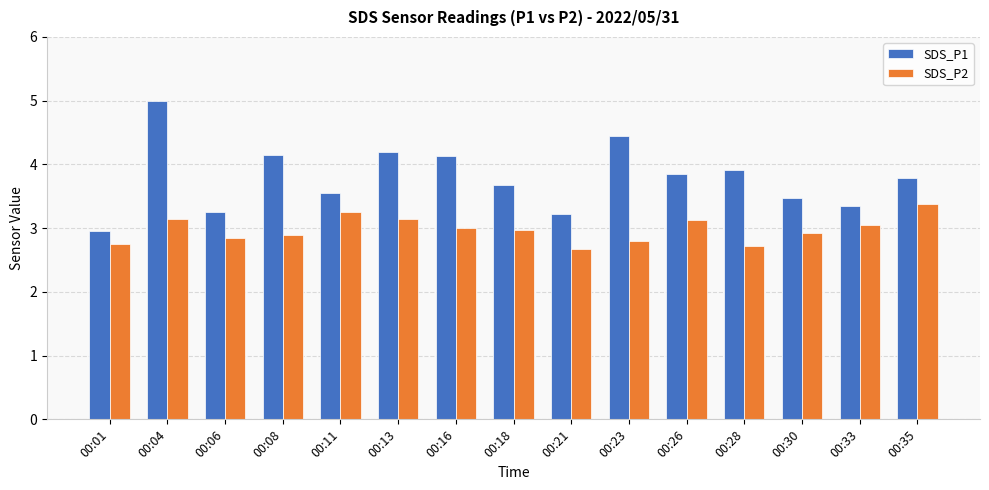

What is the highest value of the SDS_P2 series?

3.4